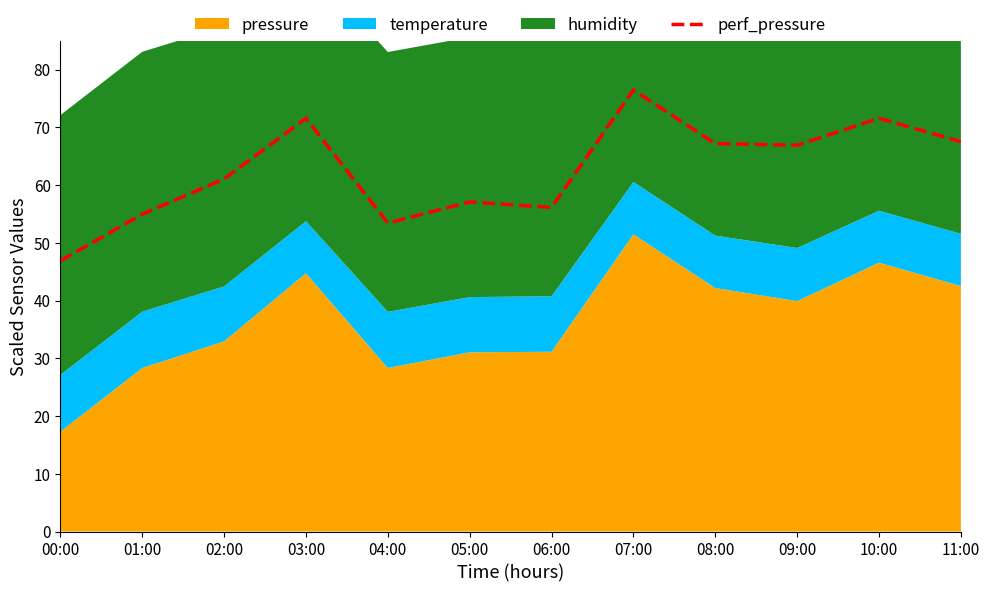

What is the minimum value shown in the chart?

46.9